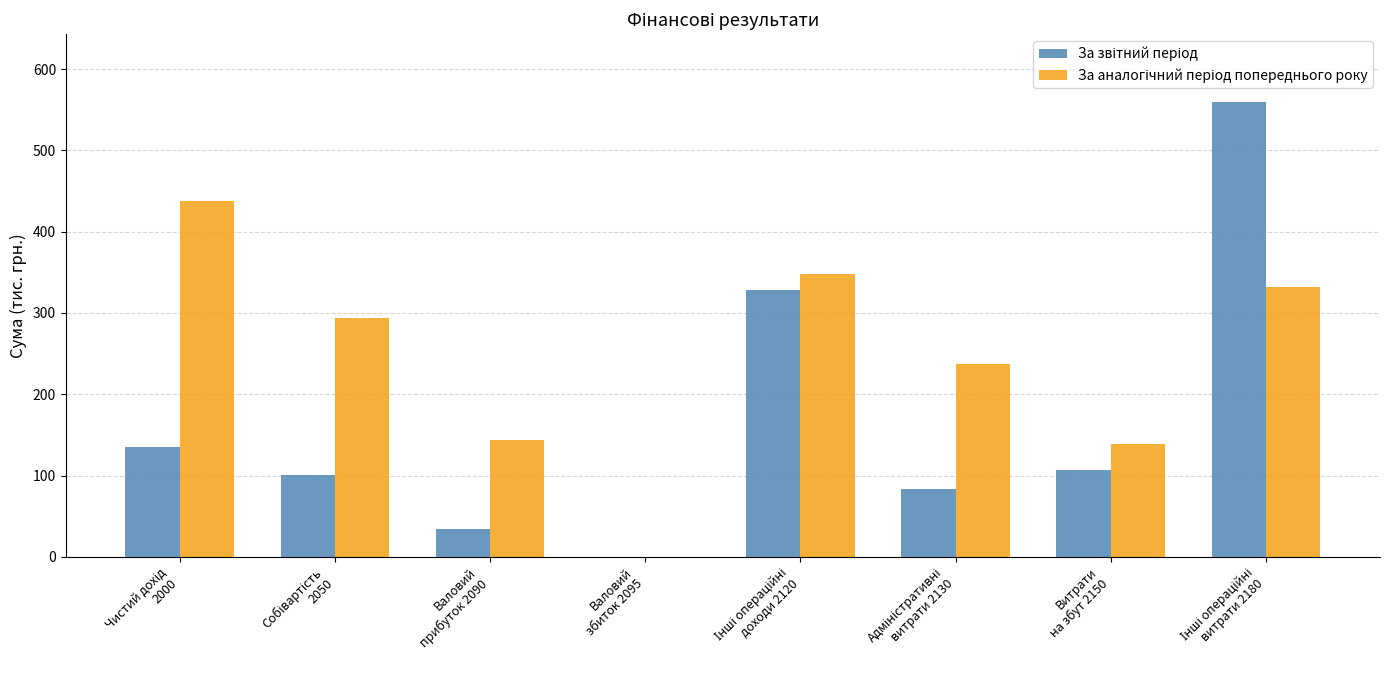

At which label is За аналогічний період попереднього року closest to 219?

Адміністративні
витрати 2130